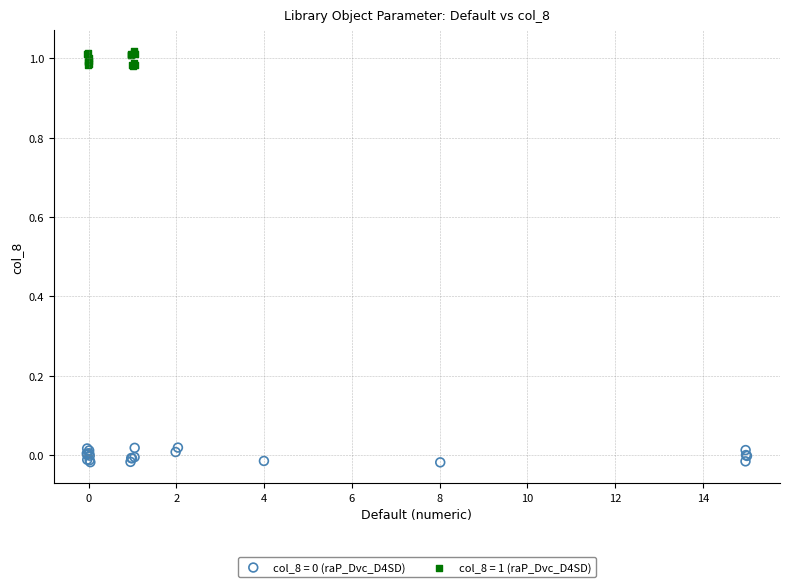

Which series contains the highest Y value?

col_8 = 1 (raP_Dvc_D4SD)